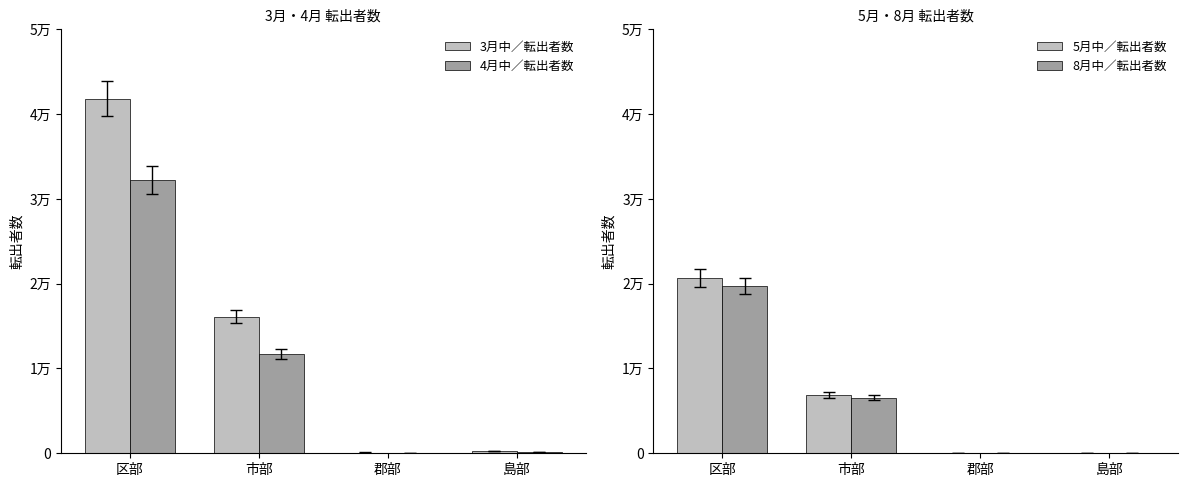

Which series has the largest range (max minus min)?

3月中／転出者数